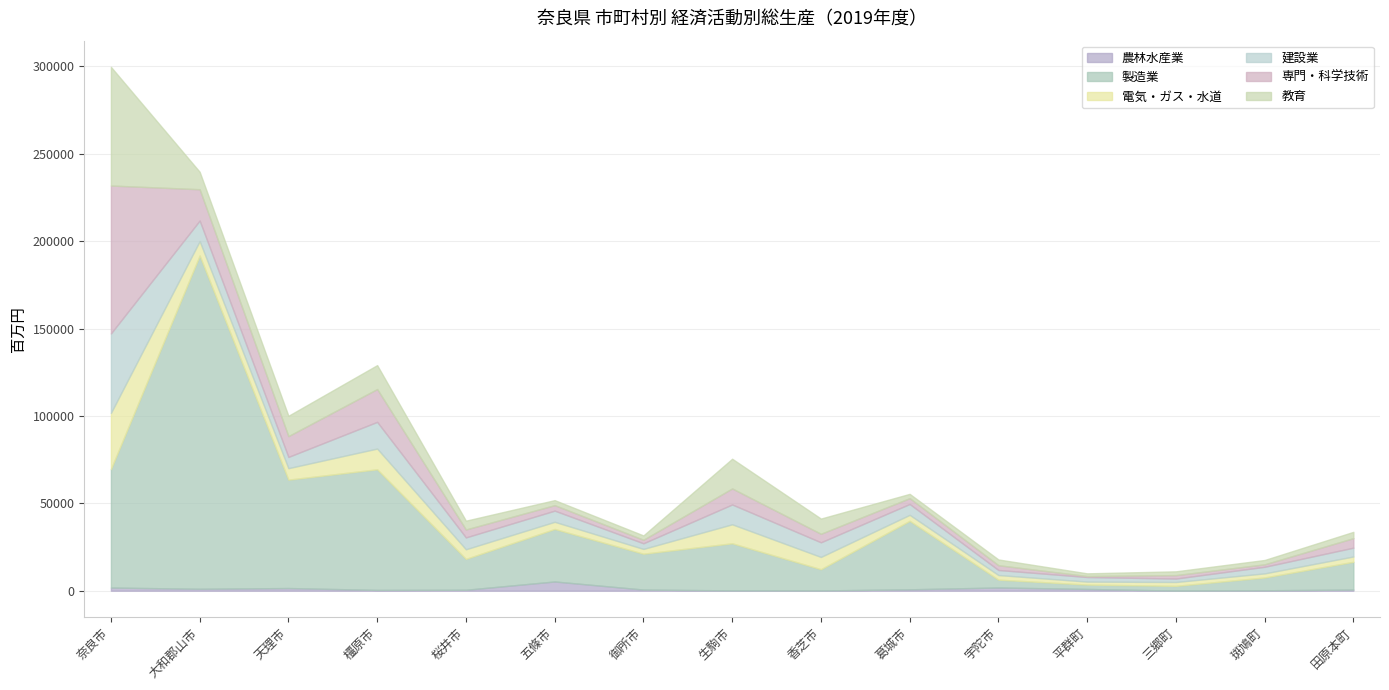

What is the difference between the maximum and minimum values in the 農林水産業 series?

5239